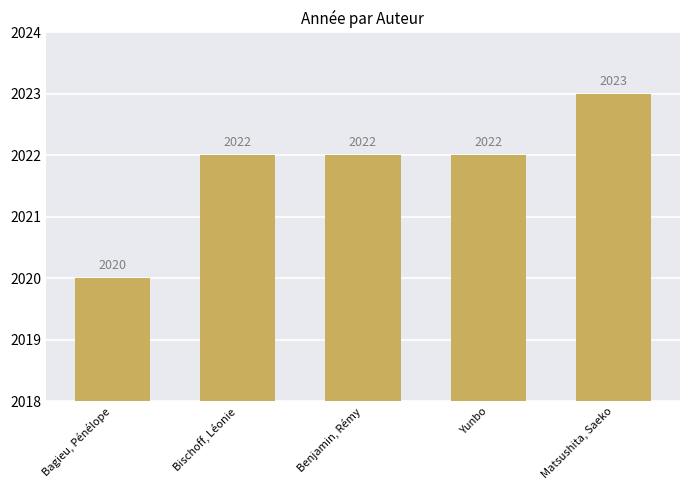

Where is the data nearest to the value 2021?

Bagieu, Pénélope